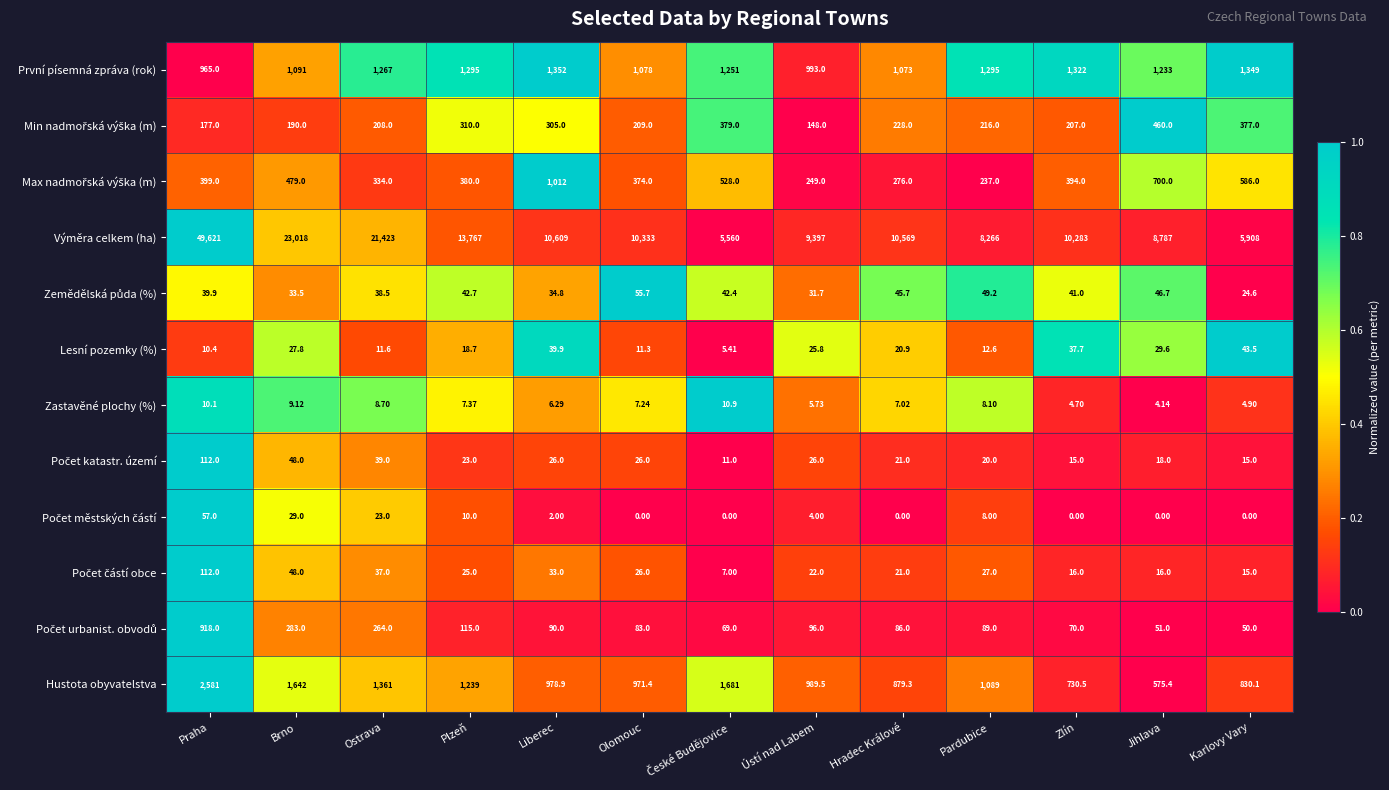

At which category is the sum across all series the highest?

Praha